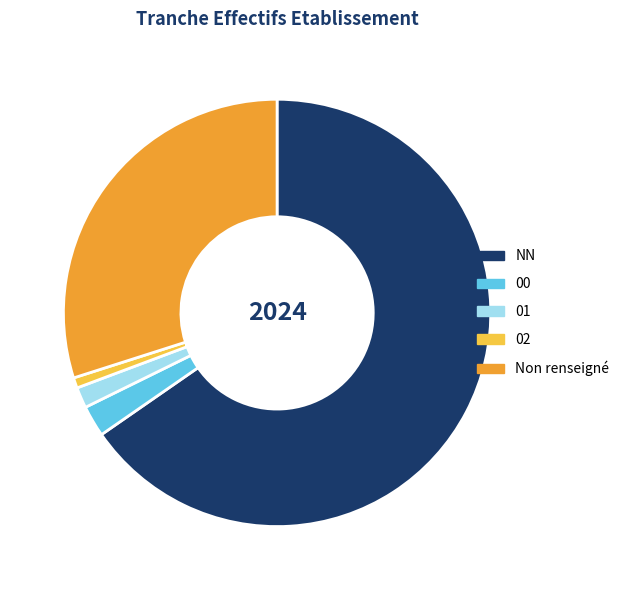

Do 02 and Non renseigné together represent more than half of the pie?

No